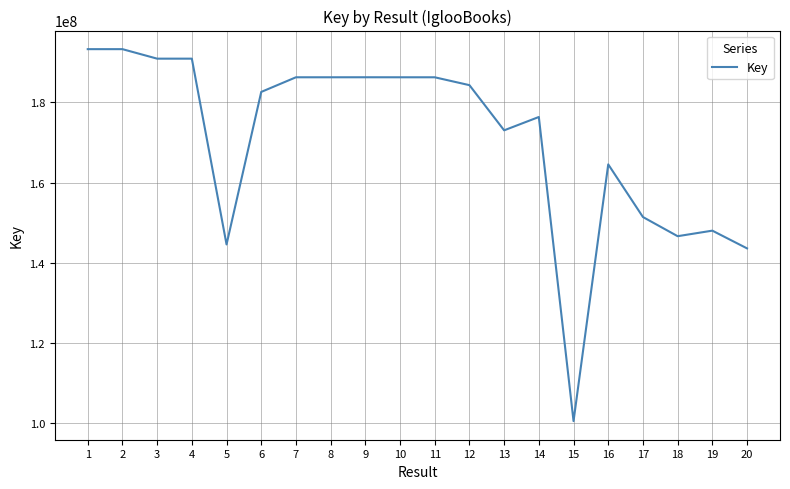

Read the value at 1.

193322207